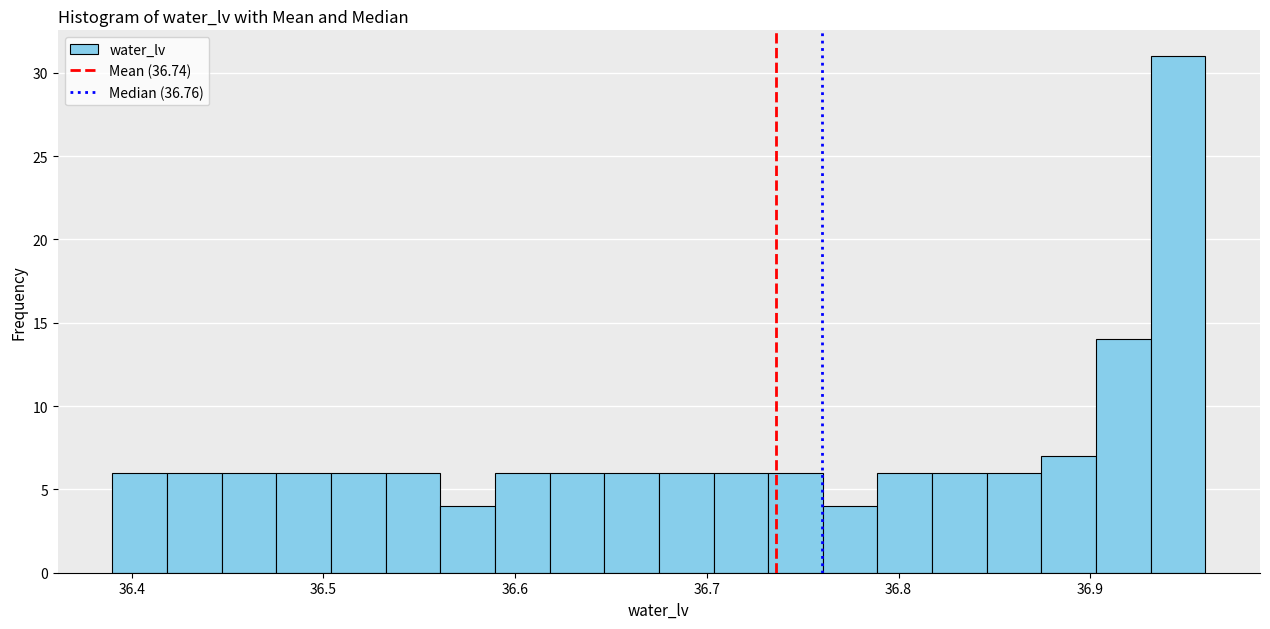

Around what value on the x-axis is the tallest bar? Give the approximate position of its centre, as read against the axis.

36.95